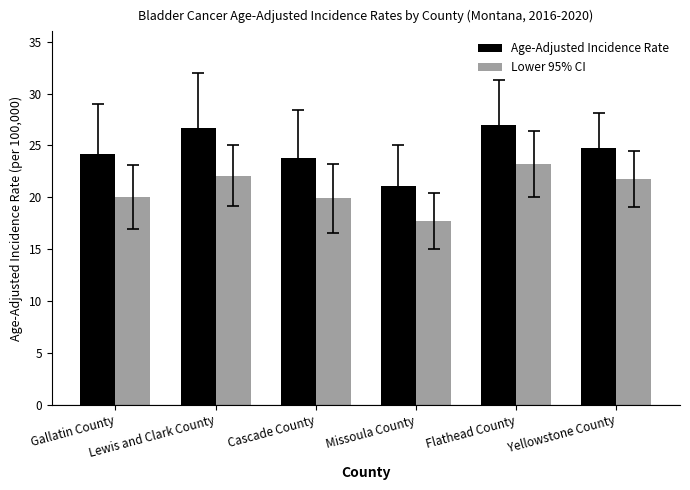

List the series in order of their peak value, lowest first.

Lower 95% CI, Age-Adjusted Incidence Rate